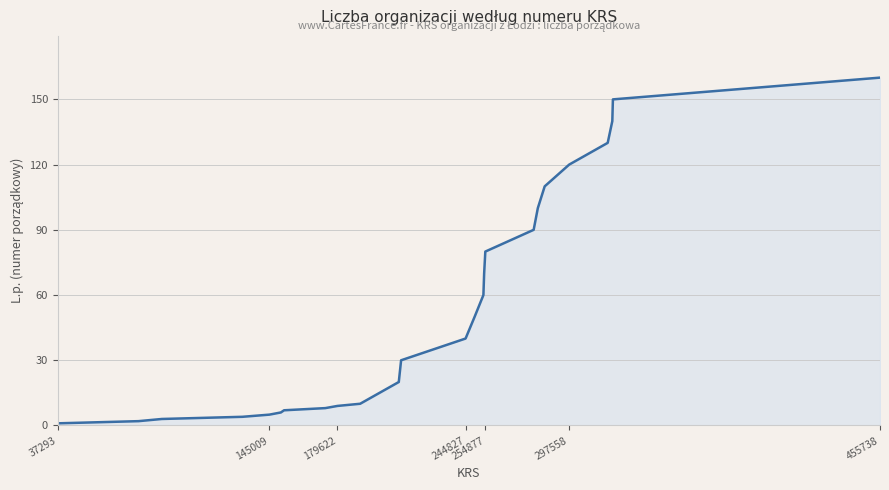

Reading left to right, list all the values displayed in this chart.

1	2	3	4	5	6	7	8	9	10	20	30	40	50	60	70	80	90	100	110	120	130	140	150	160